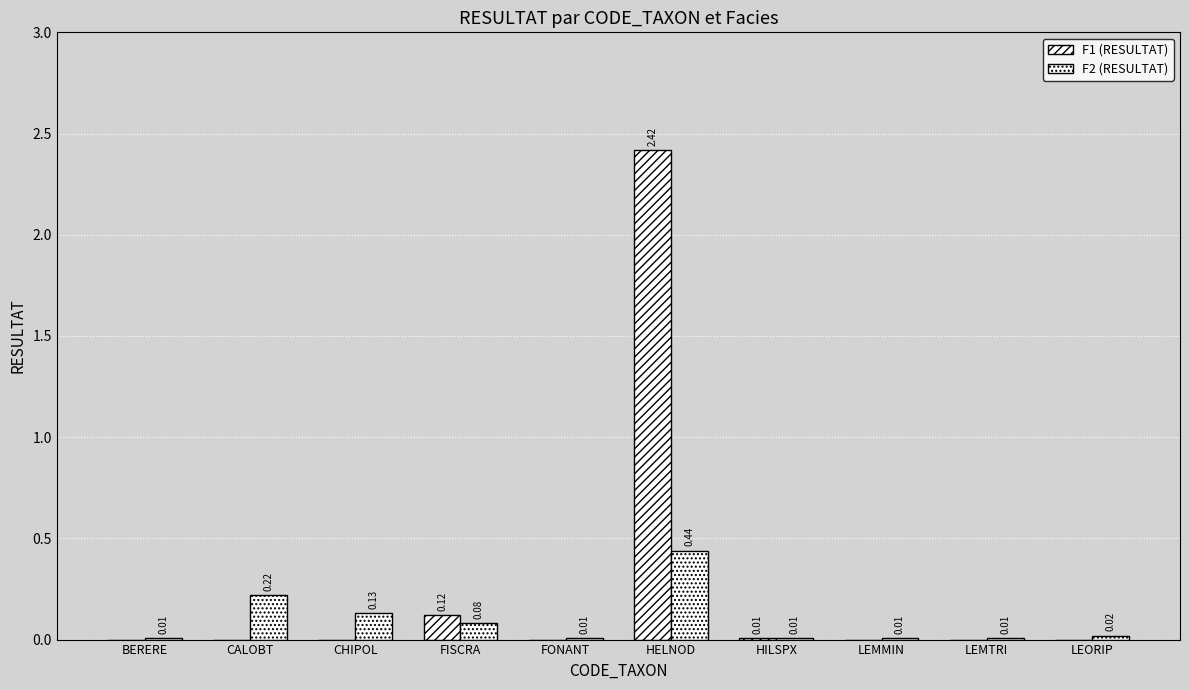

Which series has the largest range (max minus min)?

F1 (RESULTAT)